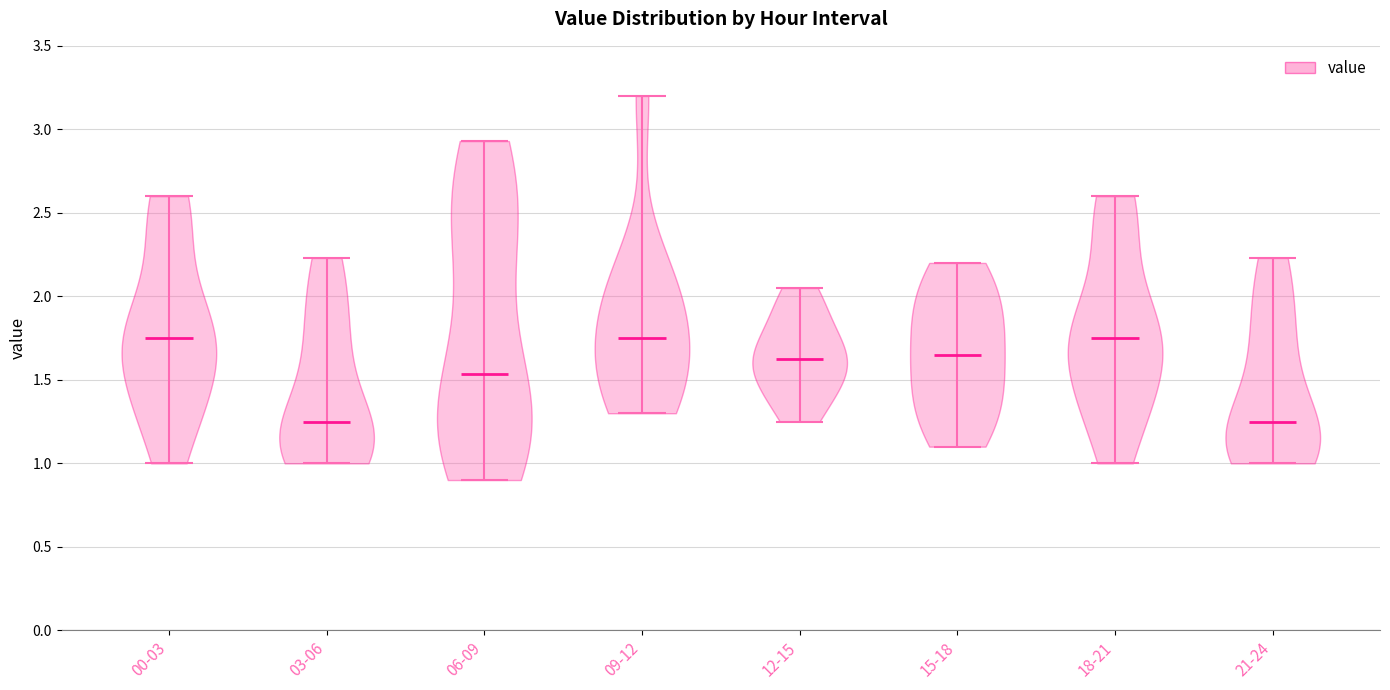

Reading left to right, read every violin against the y-axis: where its median line is, and the lowest and highest points it reaches. The values are not printed on the chart, so give them approximately, as read against the axis.

00-03: median line 1.75, lowest point 1.00, highest point 2.60
03-06: median line 1.25, lowest point 1.00, highest point 2.25
06-09: median line 1.55, lowest point 0.90, highest point 2.95
09-12: median line 1.75, lowest point 1.30, highest point 3.20
12-15: median line 1.65, lowest point 1.25, highest point 2.05
15-18: median line 1.65, lowest point 1.10, highest point 2.20
18-21: median line 1.75, lowest point 1.00, highest point 2.60
21-24: median line 1.25, lowest point 1.00, highest point 2.25